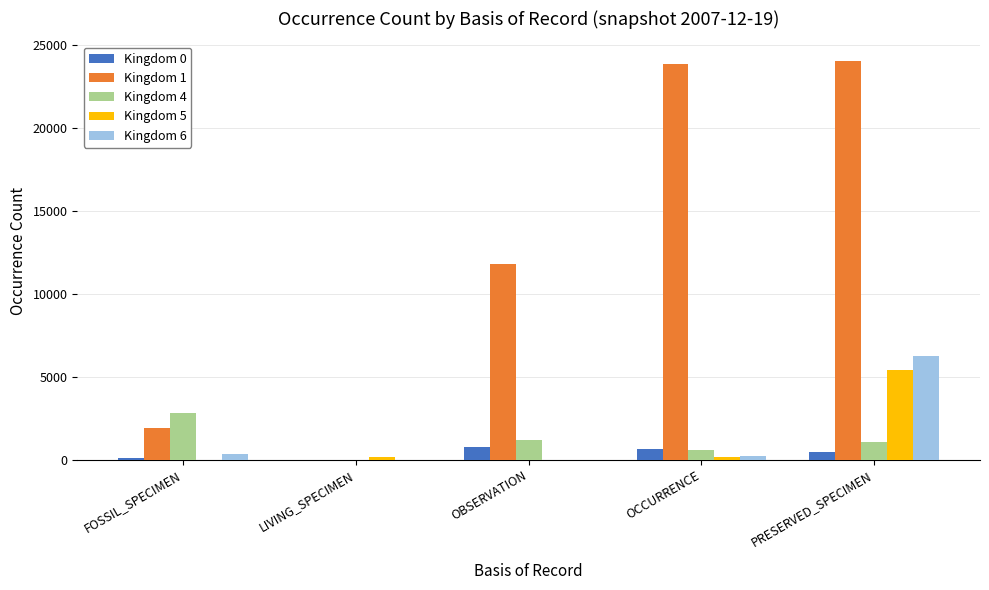

True or false: Kingdom 1 has a value of 1934 at FOSSIL_SPECIMEN.

True